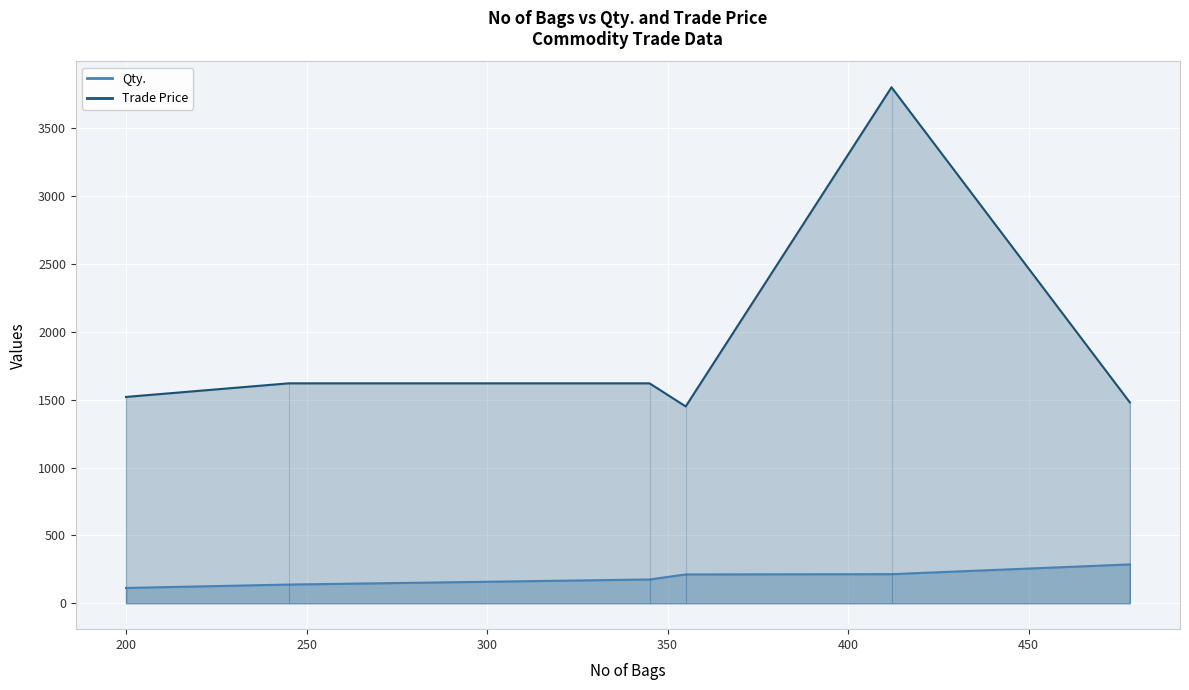

What is the greatest value displayed?

3800.0